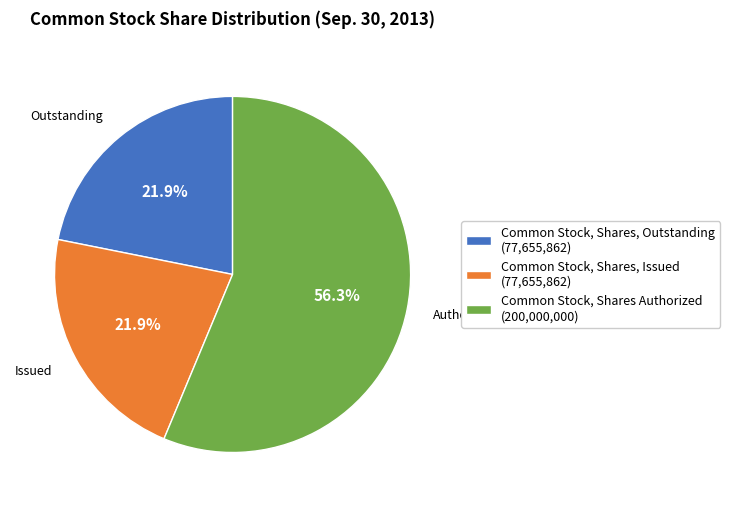

Which slice is the largest?

Common Stock, Shares Authorized